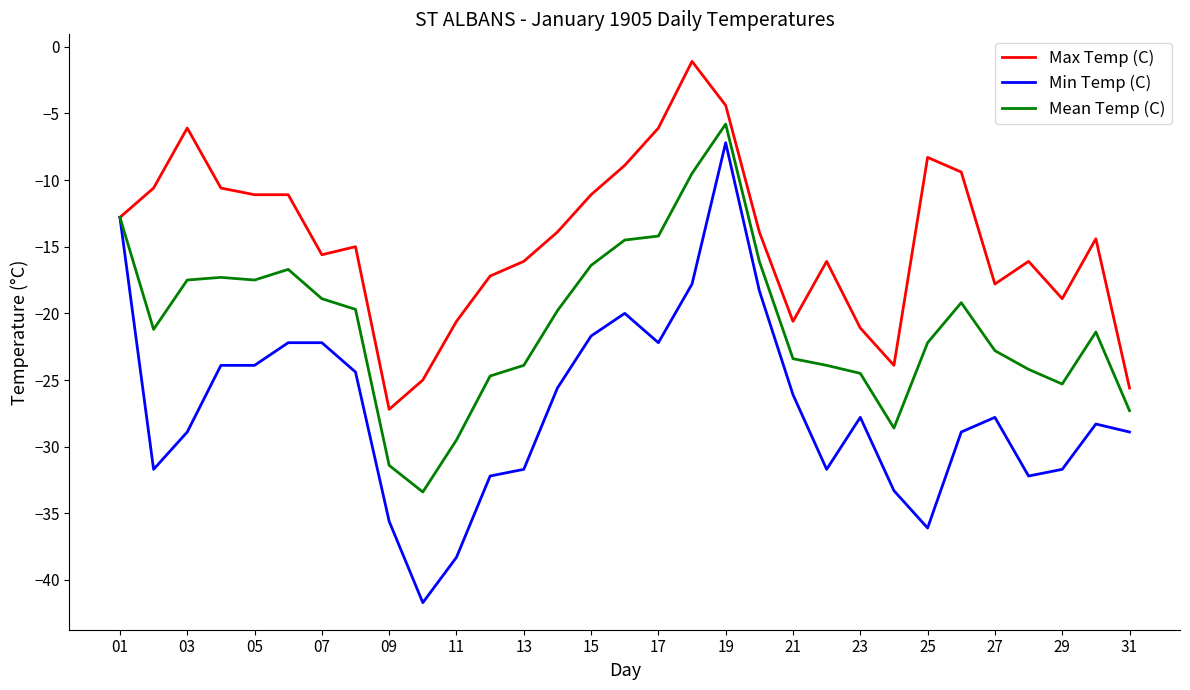

How many lines are shown in the chart?

3